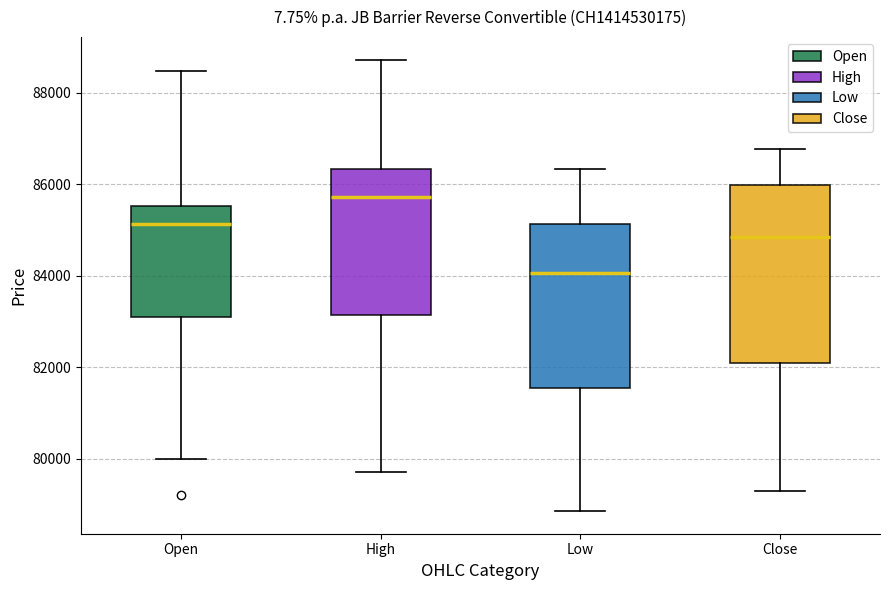

Which box's median line is the highest?

High